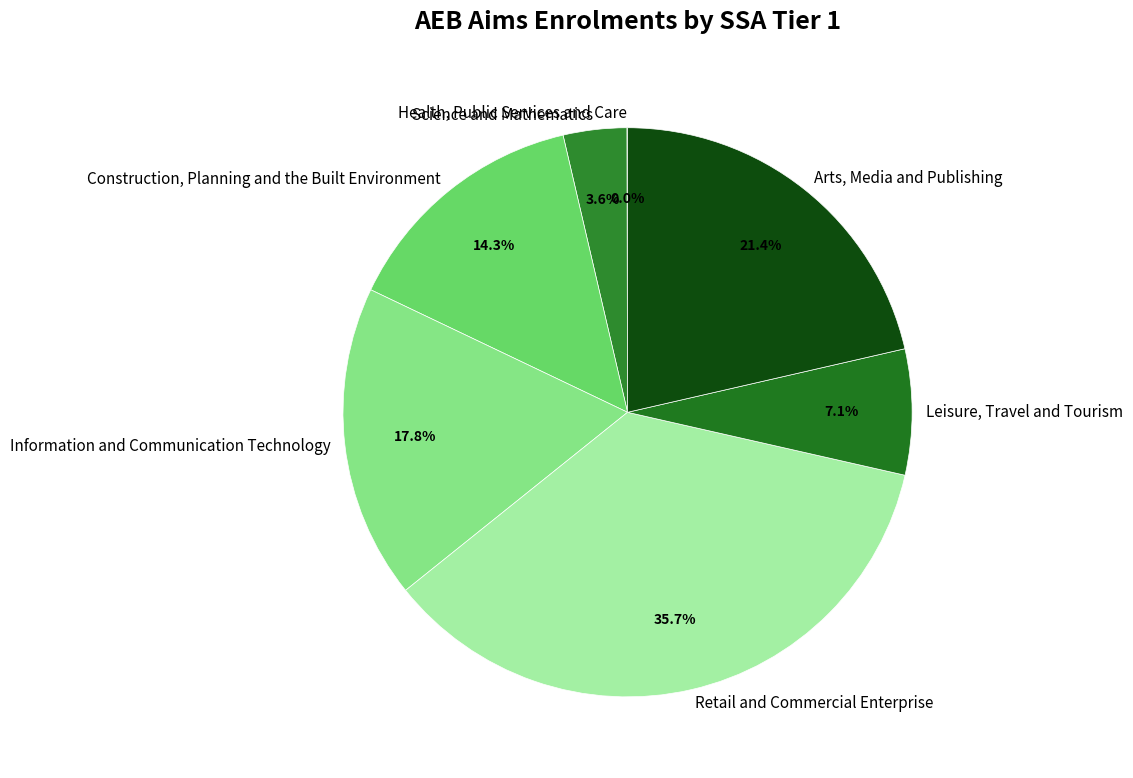

To the nearest percent, what percentage of the pie is Information and Communication Technology?

18%